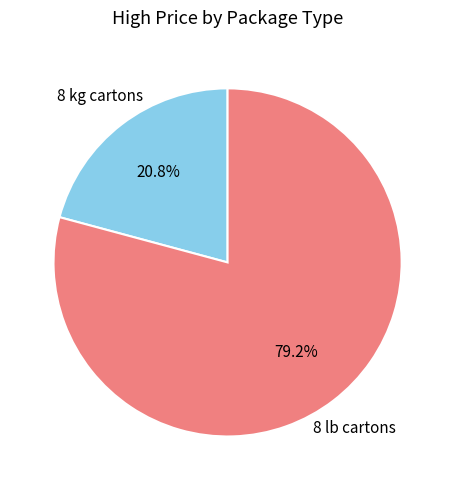

Is there any slice that represents more than half of the pie?

Yes